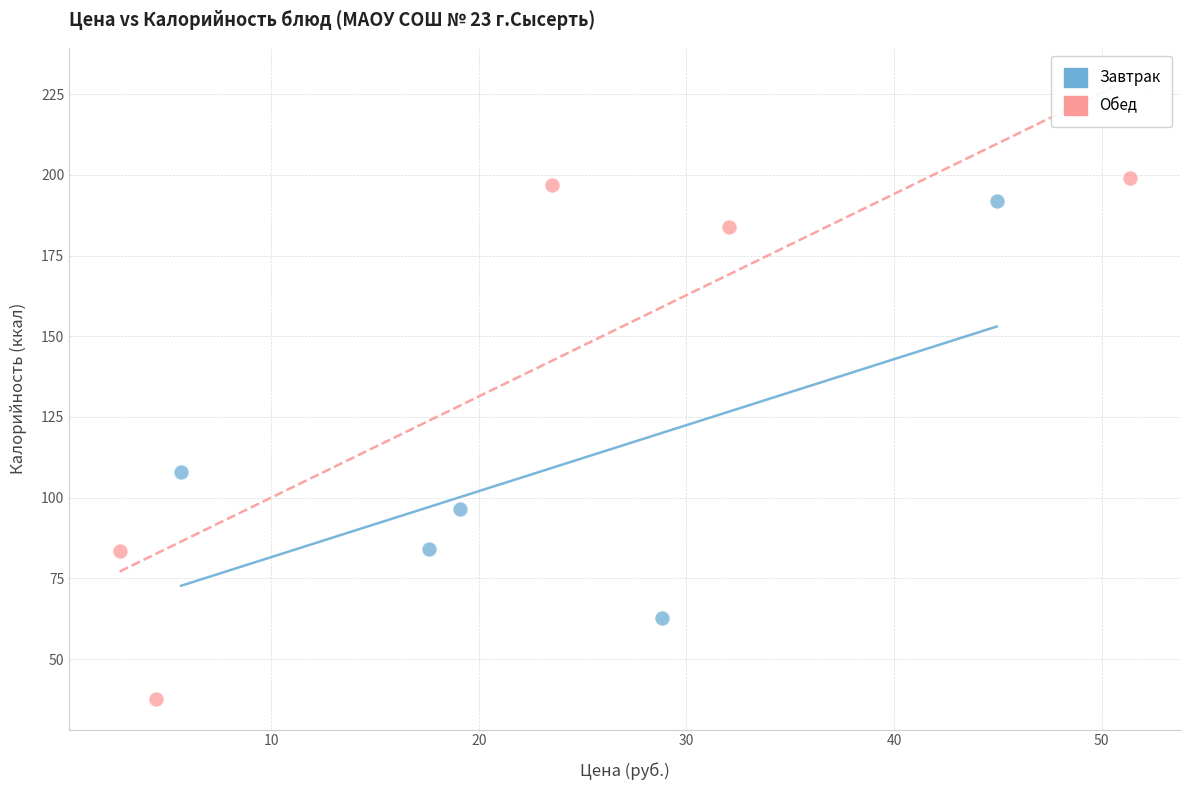

Which series contains the highest Y value?

Обед